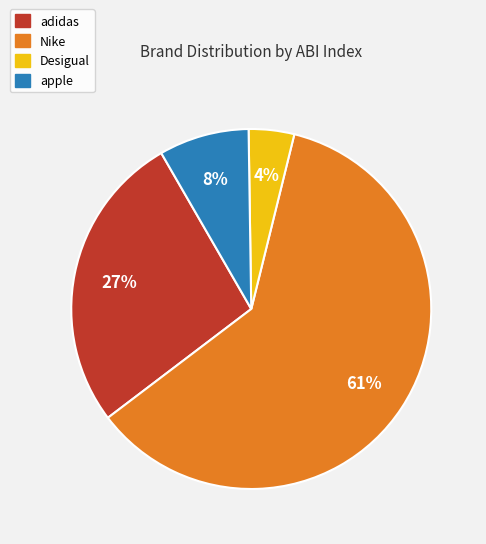

How many segments does this pie chart have?

4